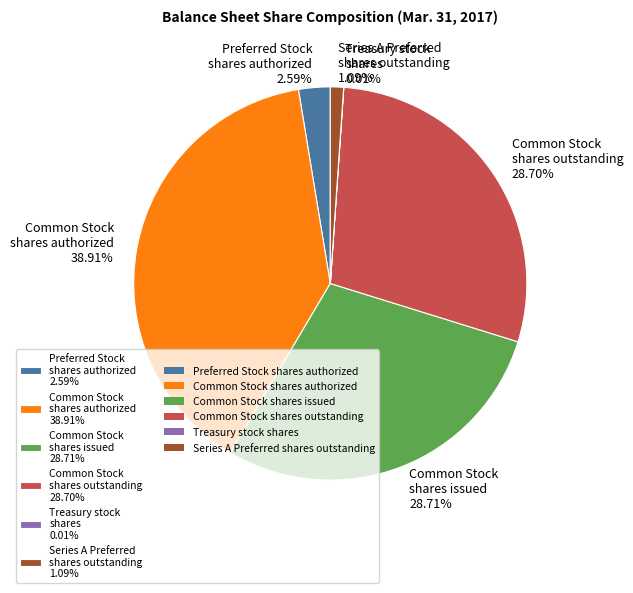

Do Common Stock shares authorized 38.91% and Preferred Stock shares authorized 2.59% together represent more than half of the pie?

No